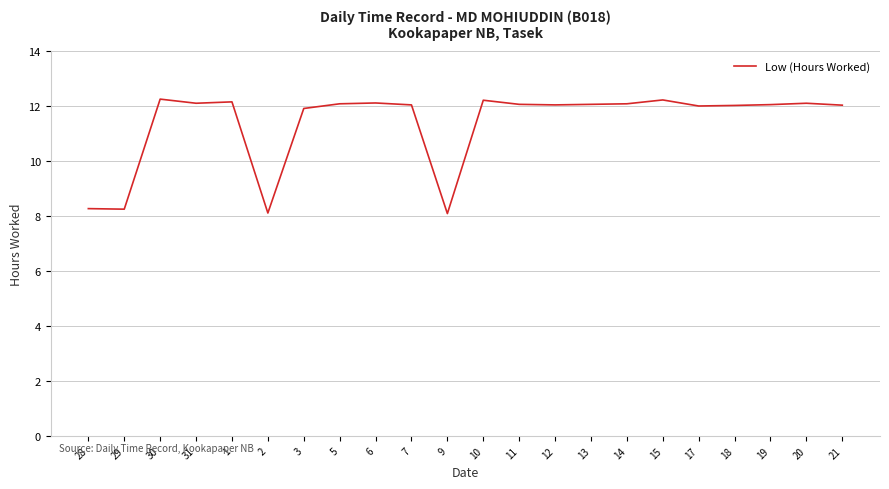

What is the minimum value shown in the chart?

8.1